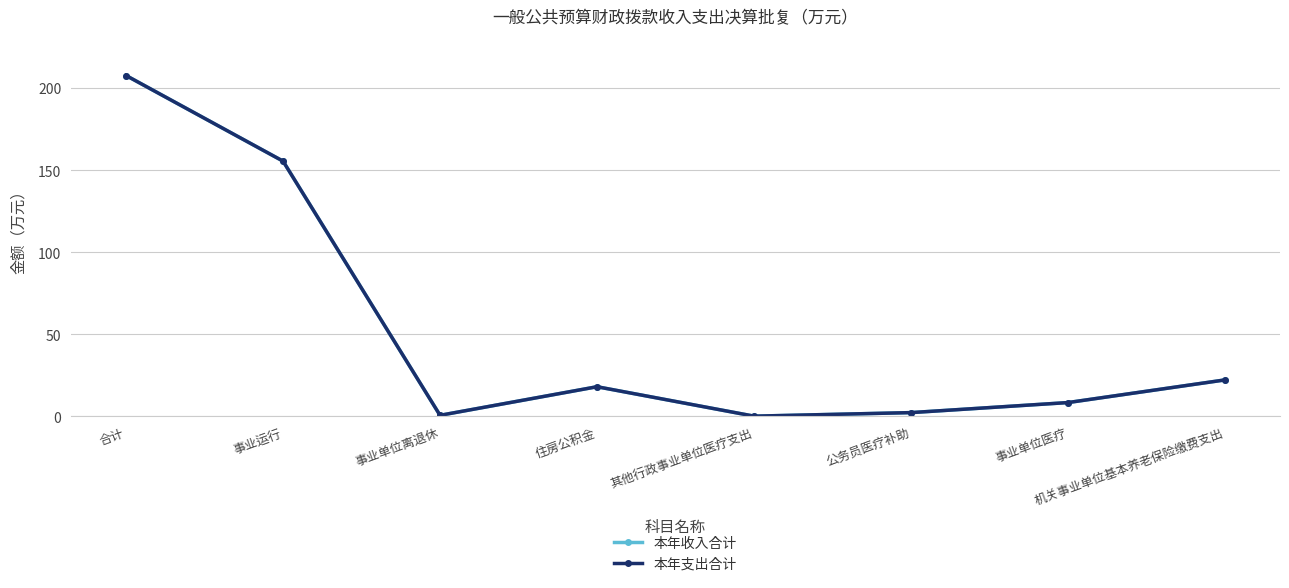

What is the difference between the second highest and second lowest values in the 本年收入合计 series?

154.8